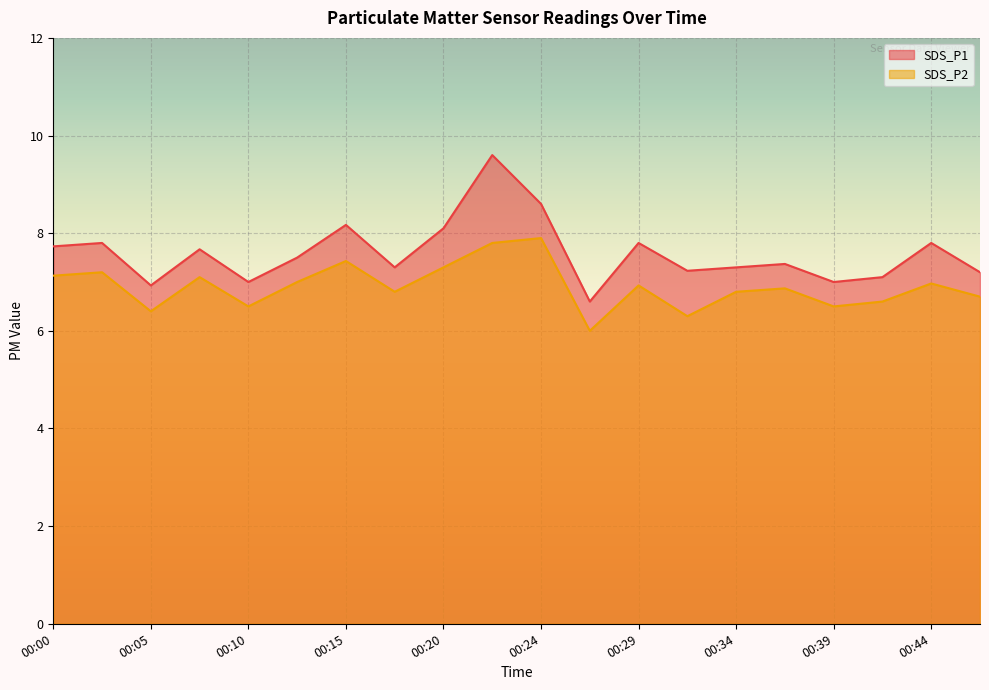

True or false: SDS_P2 and SDS_P1 intersect in this chart.

False